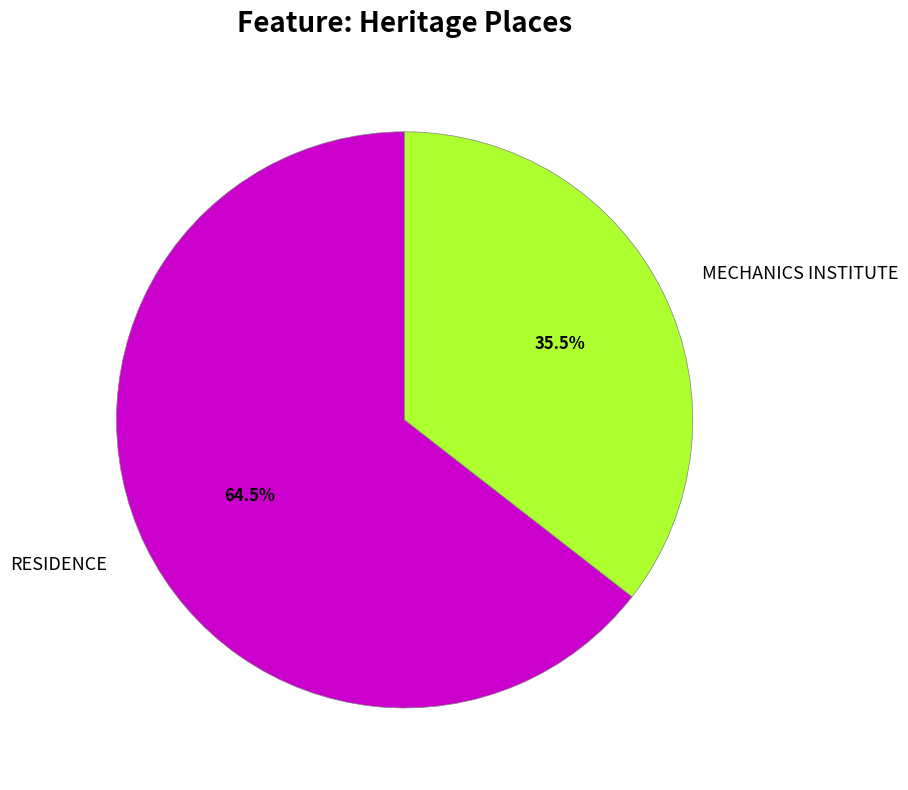

Approximately how many times larger is the value at RESIDENCE compared to MECHANICS INSTITUTE?

1.8